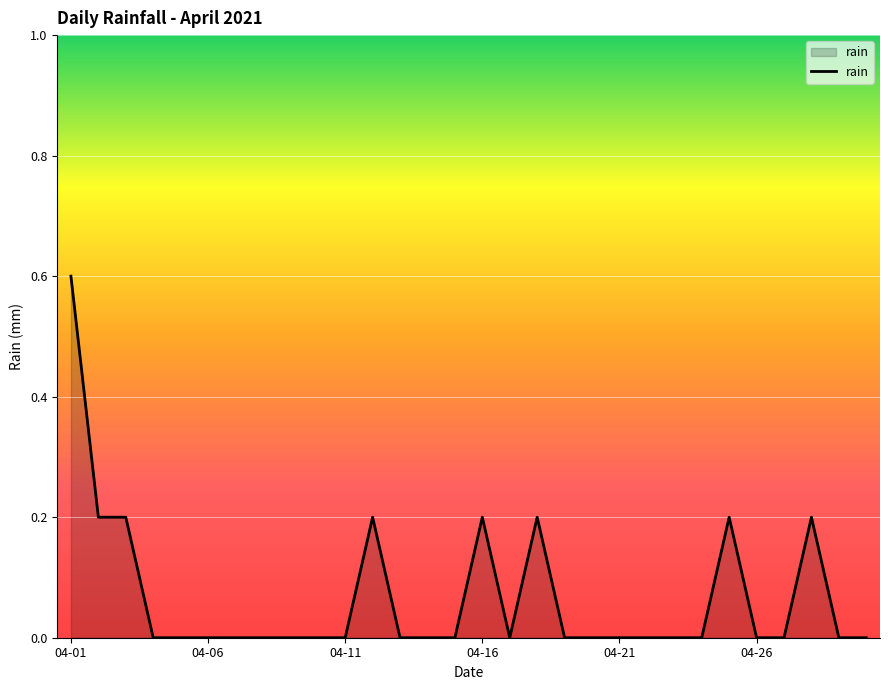

Count the values in the range 0 to 1.

30